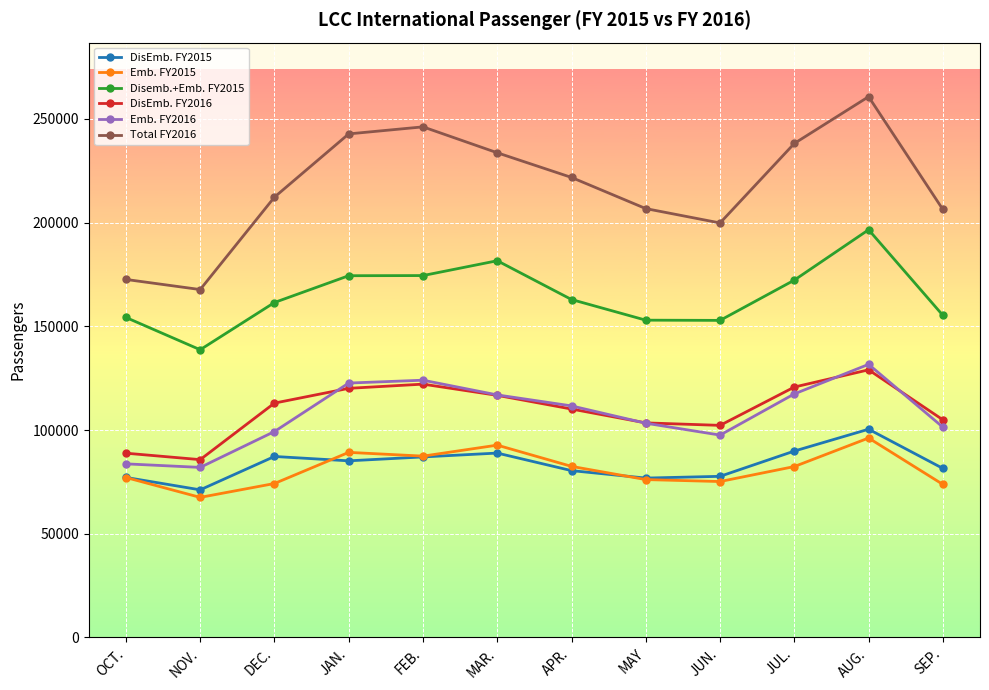

Is the value of DisEmb. FY2016 at APR. greater than the value of Emb. FY2015 at MAR.?

Yes